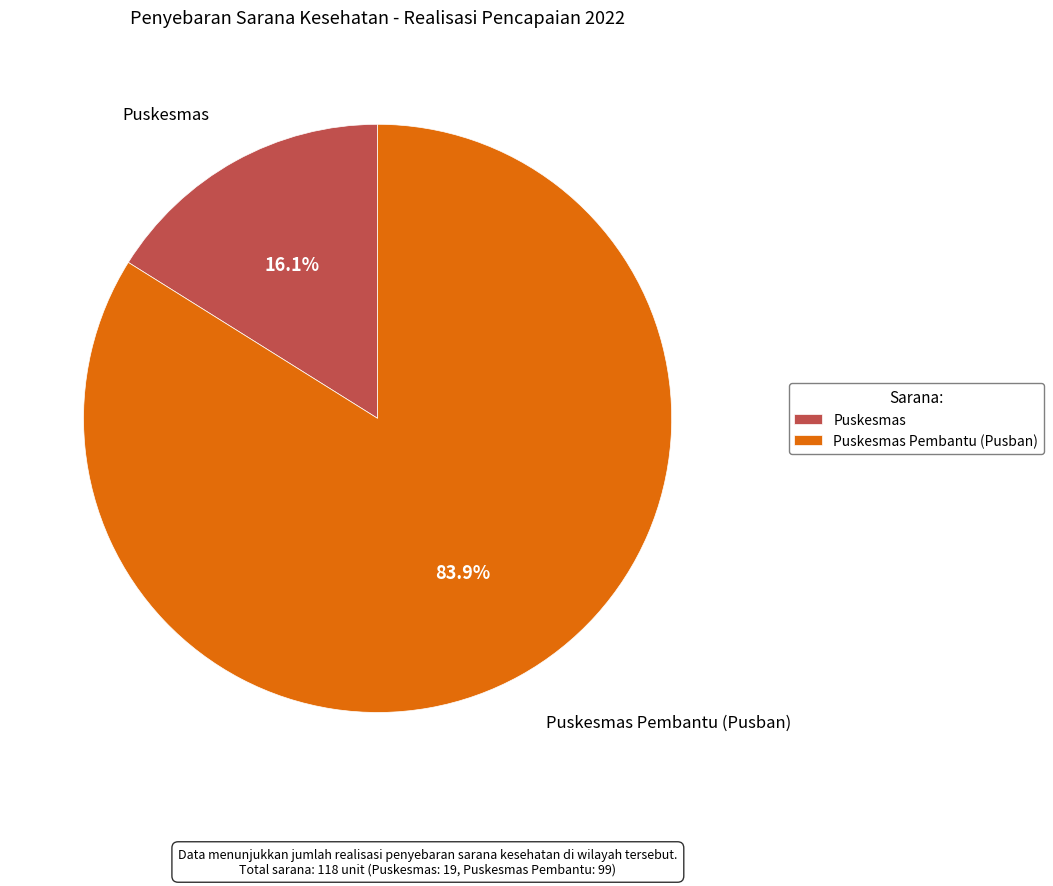

To the nearest percent, what portion does Puskesmas Pembantu (Pusban) represent?

84%